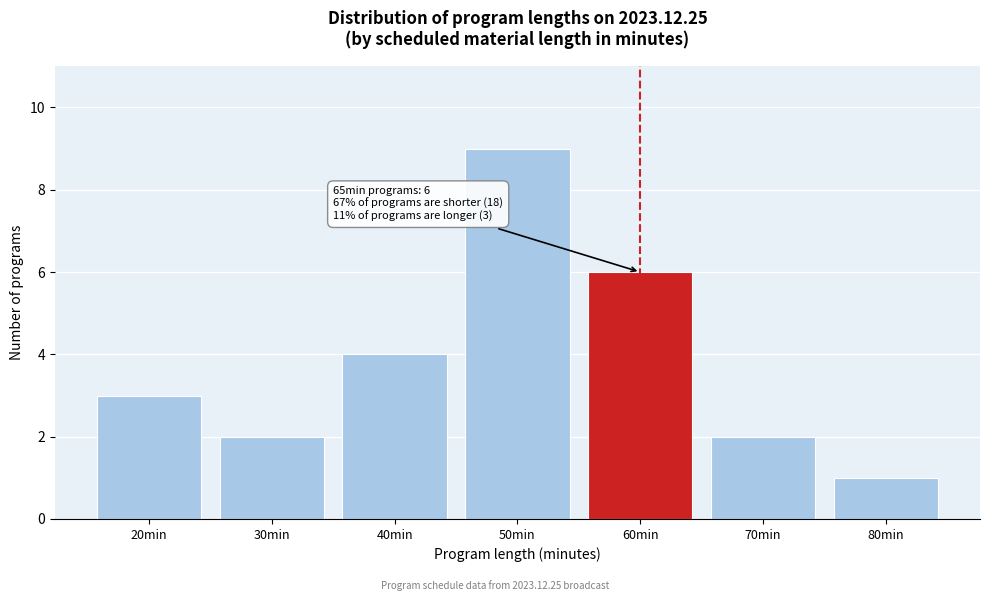

Reading left to right, transcribe all the data shown in this chart.

20min=3	30min=2	40min=4	50min=9	60min=6	70min=2	80min=1